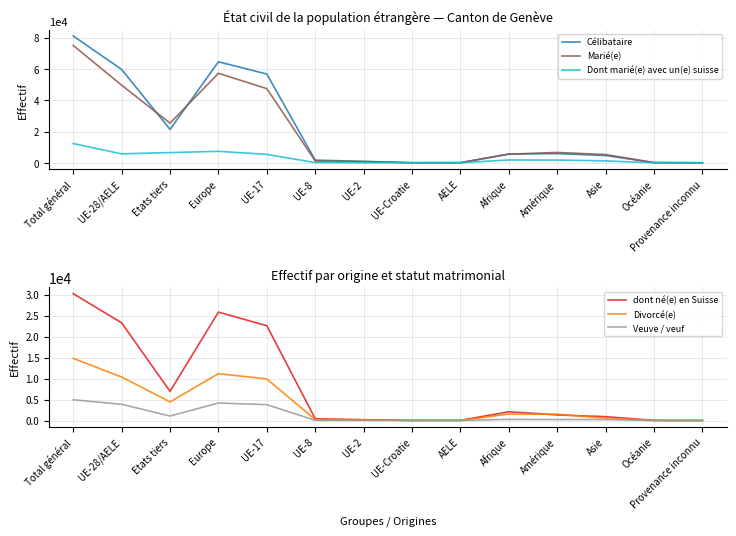

Which series has the largest range (max minus min)?

Célibataire